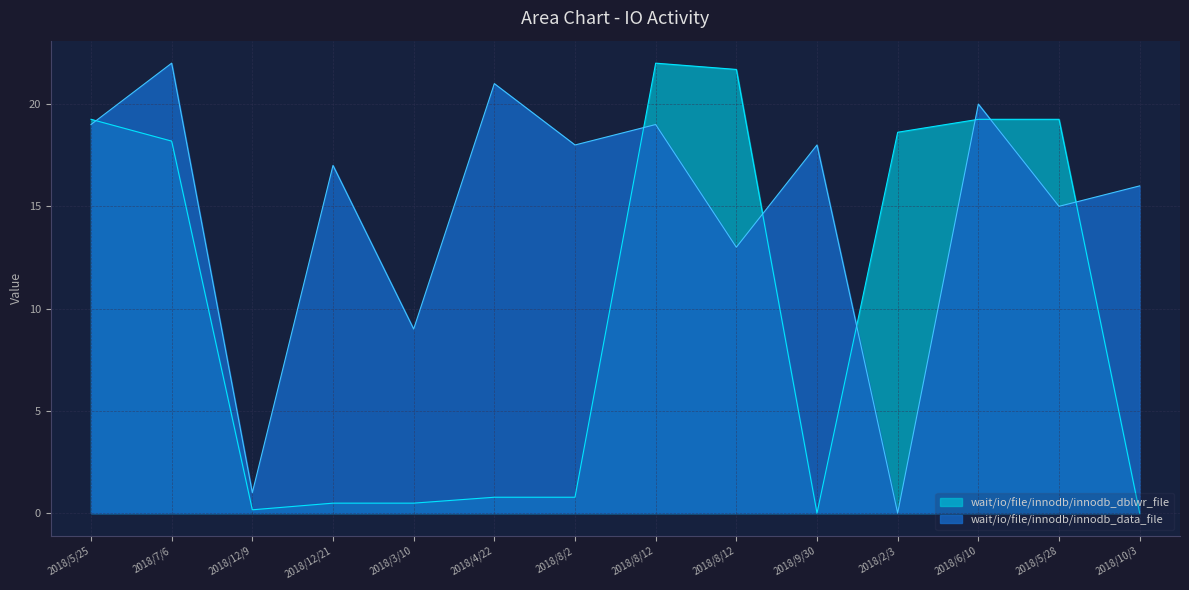

What is the maximum value shown in the chart?

22.0